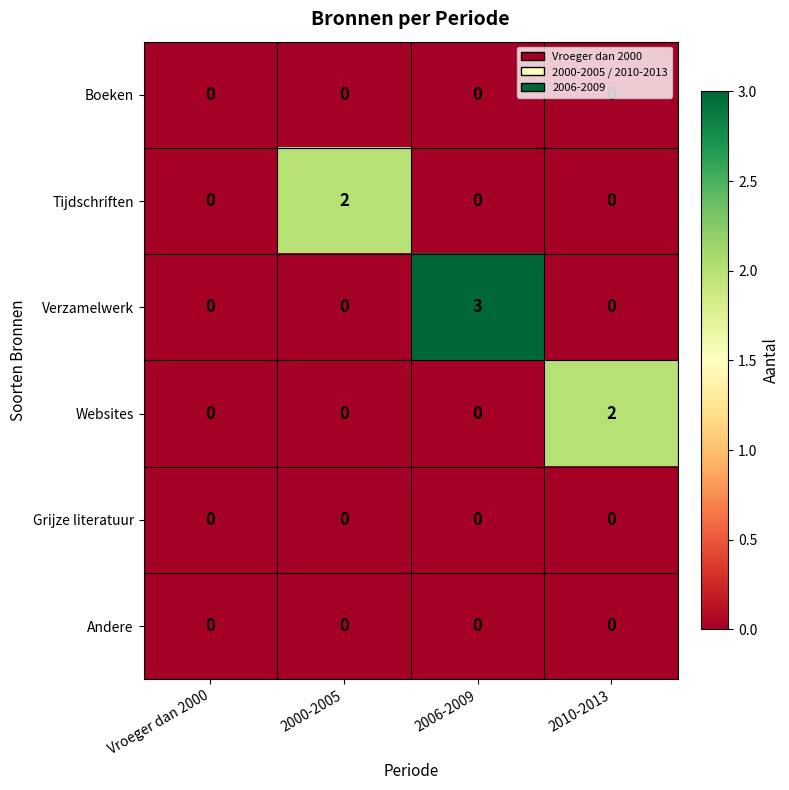

At which category is the sum across all series the highest?

2006-2009